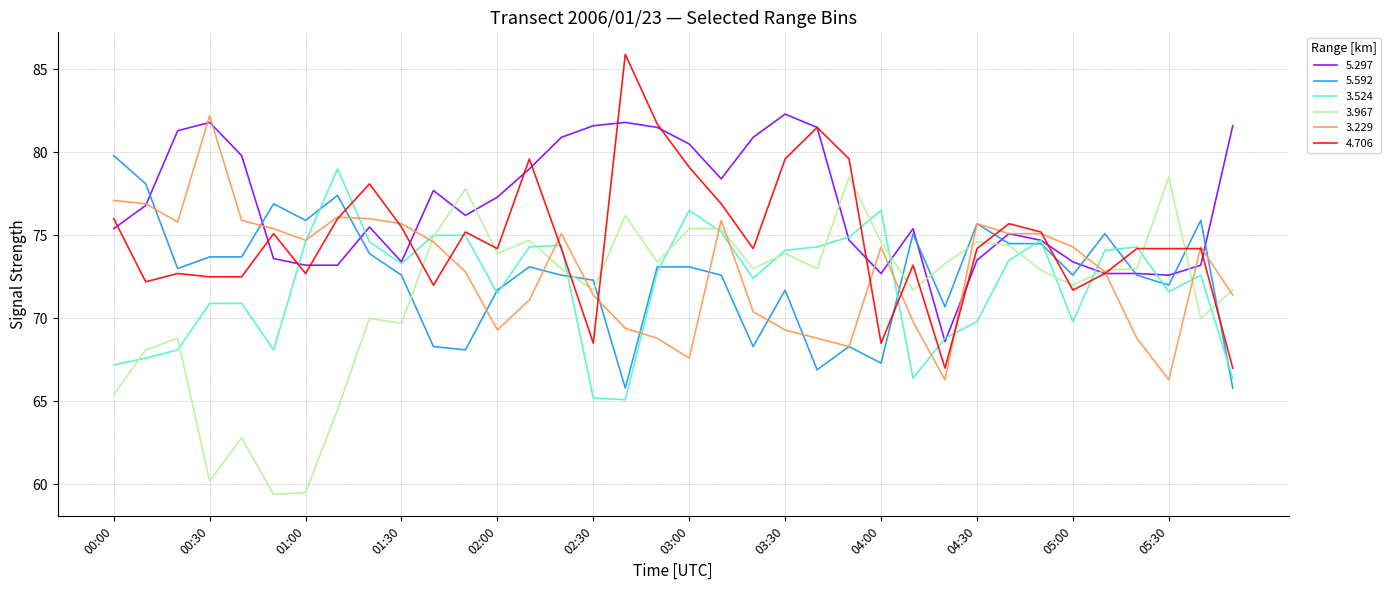

What is the lowest value of the 3.967 series?

59.4